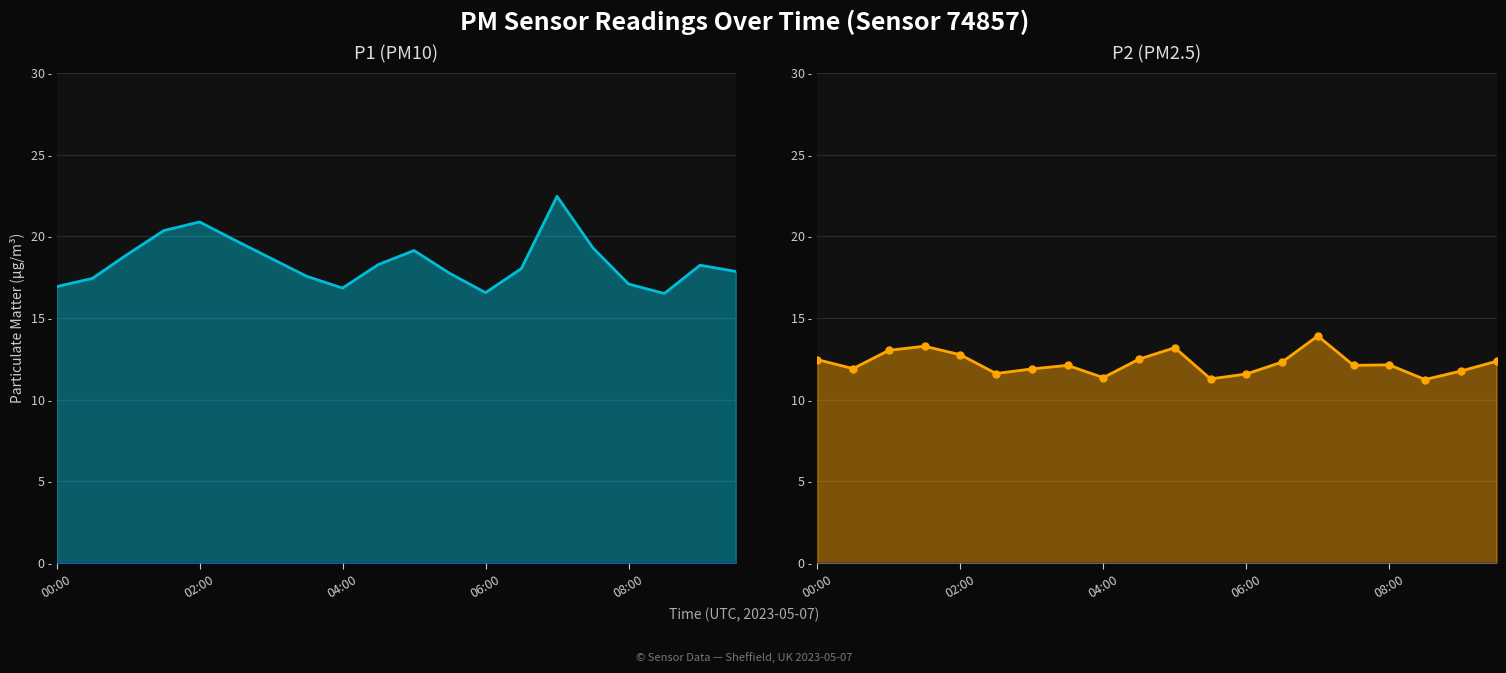

What is the label of the 2nd point from the right?

18